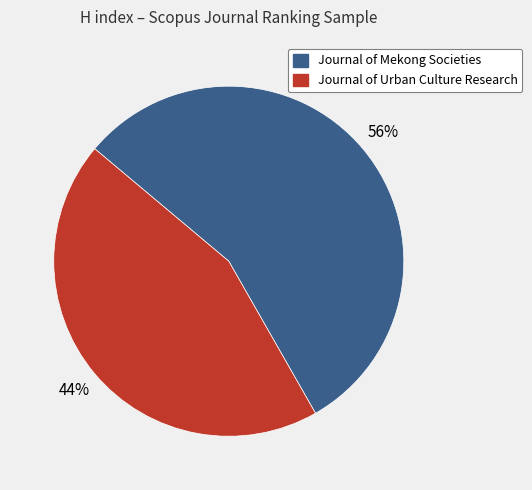

How many slices are in this pie chart?

2